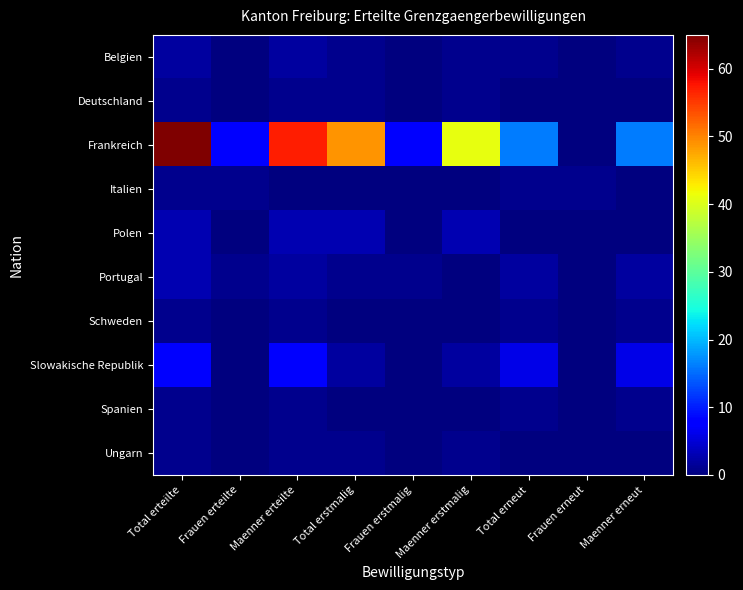

Rank the series at Maenner erneut from lowest to highest value.

Deutschland, Italien, Polen, Ungarn, Belgien, Schweden, Spanien, Portugal, Slowakische Republik, Frankreich